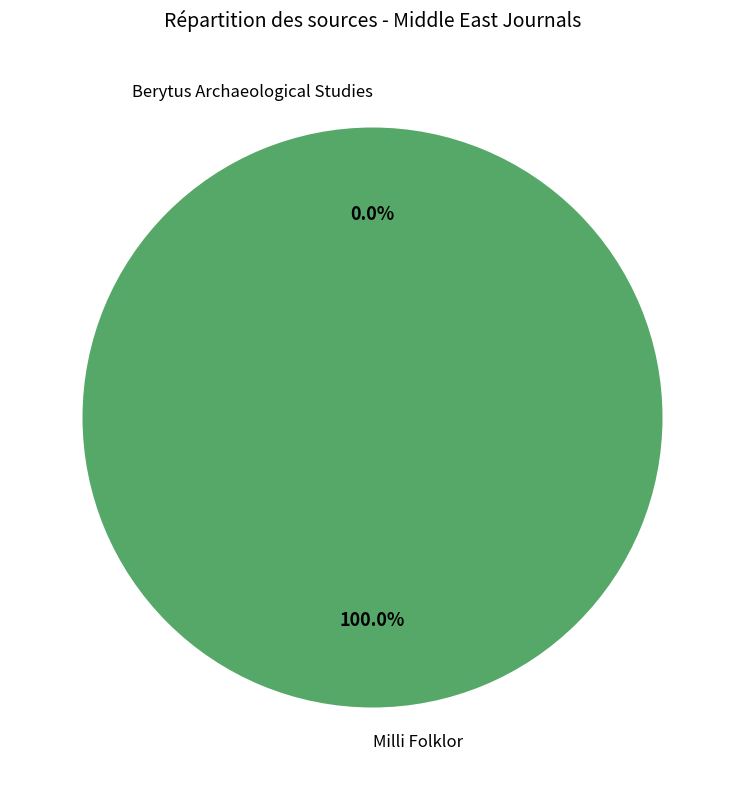

What percentage is the Milli Folklor slice, to the nearest percent?

100%